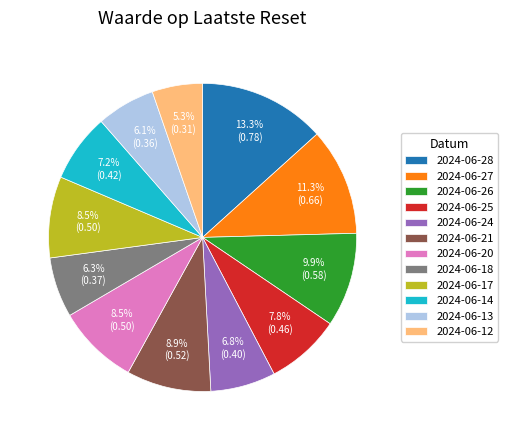

What portion of the pie excludes 2024-06-12?

94.7%